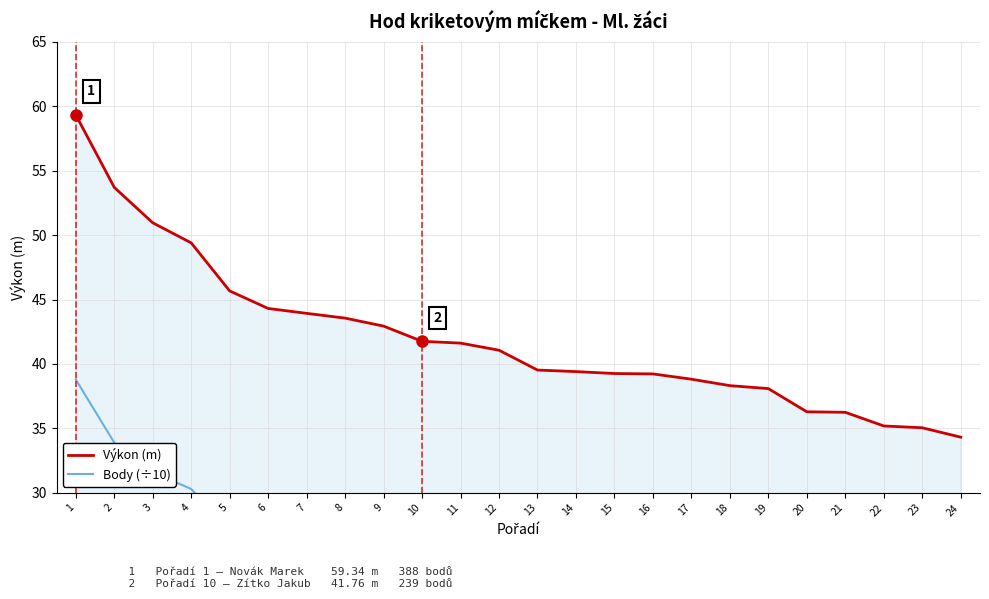

What is the value of the Body (÷10) point at the 17th from the left?

21.4